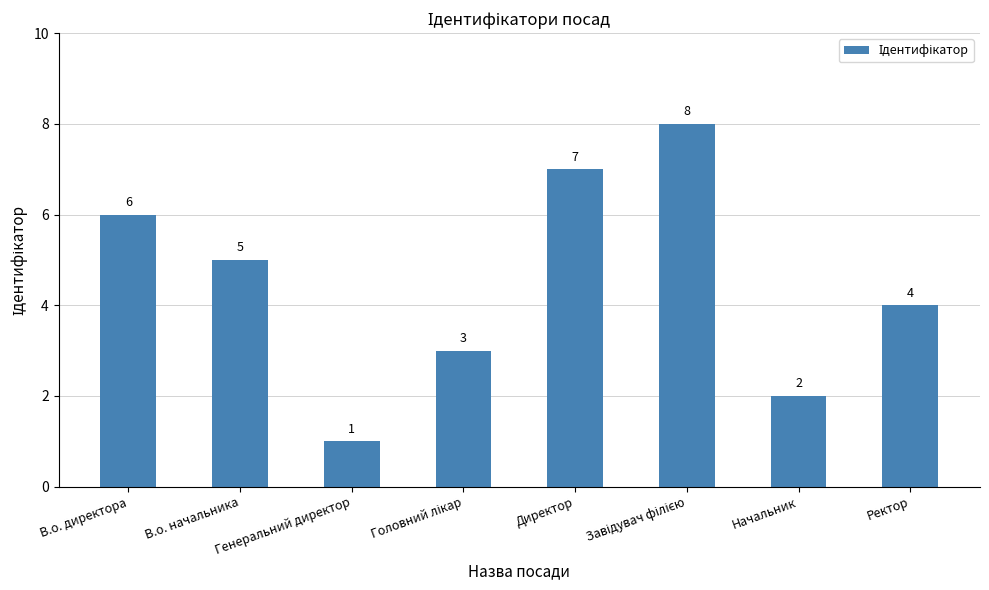

What is the label of the 2nd bar from the left?

В.о. начальника